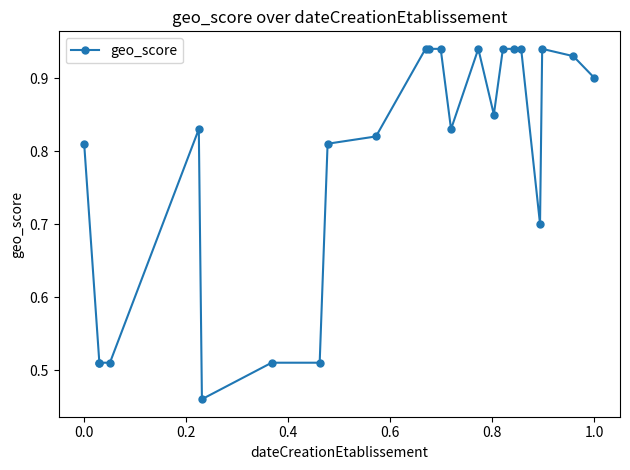

What is the difference between the second highest and second lowest values?

0.4